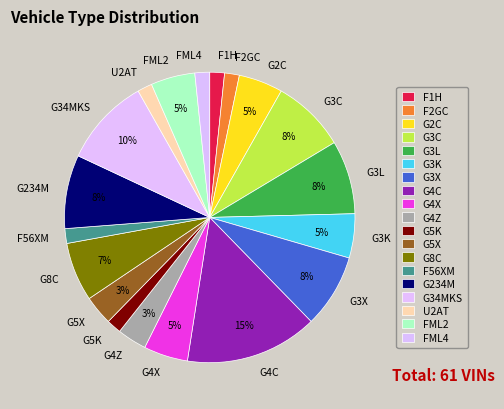

Which category has the biggest portion of the pie?

G4C